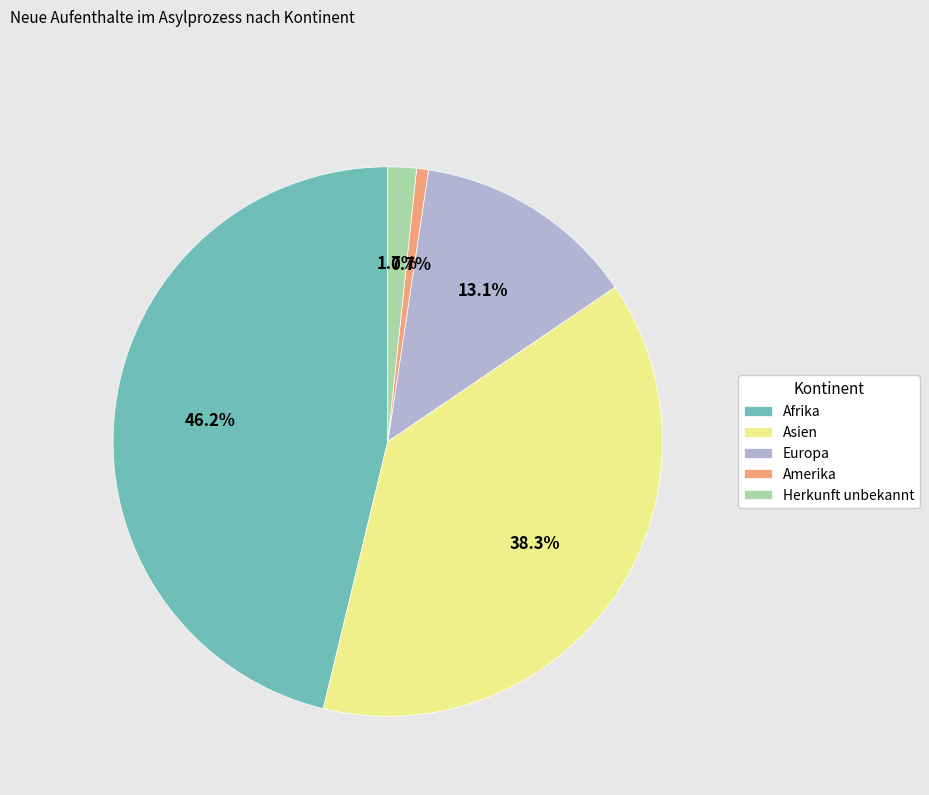

The Europa slice represents 20% of the pie. True or false?

False